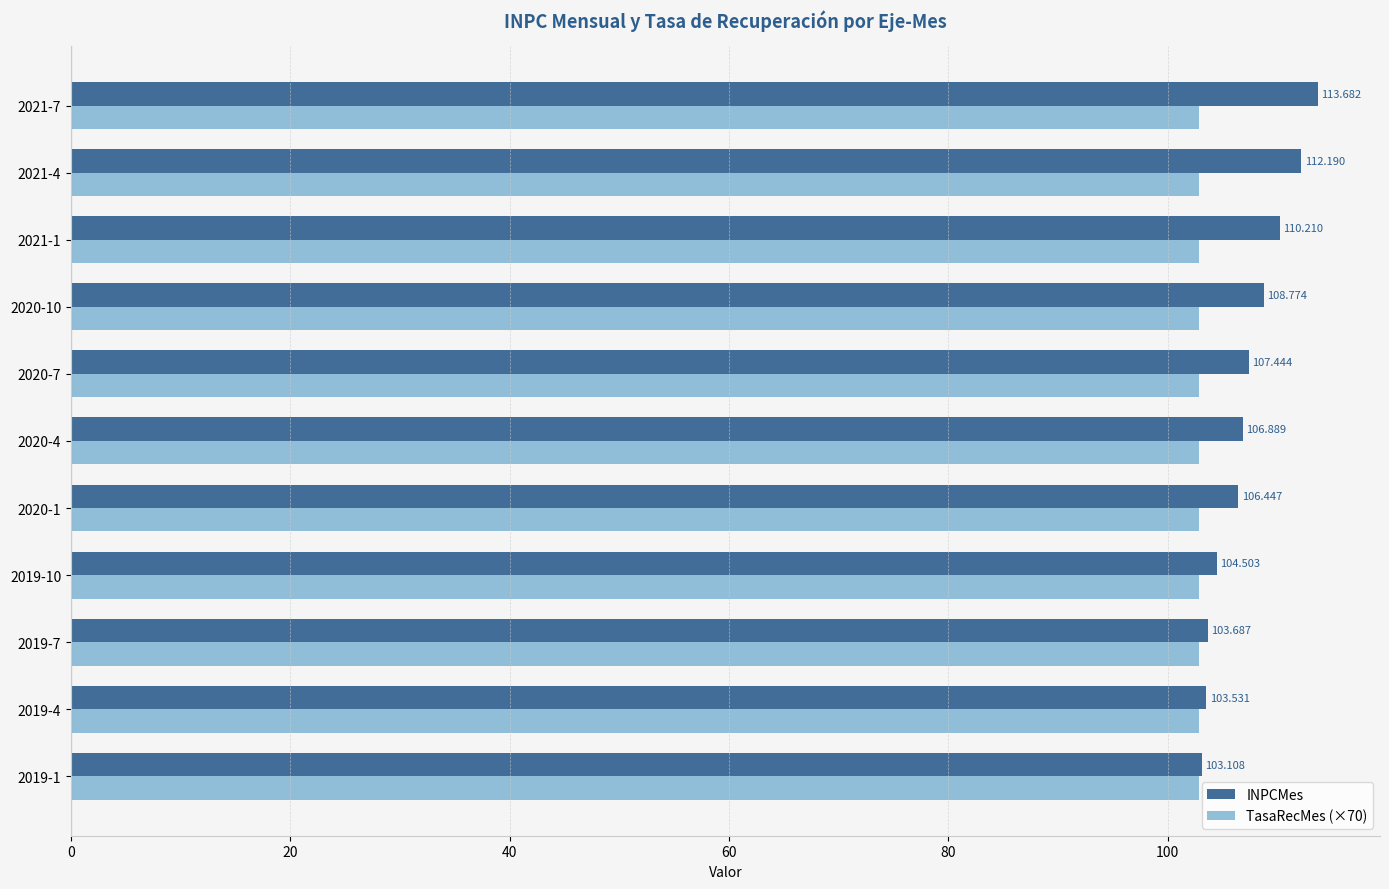

Which series has the largest total across all categories?

INPCMes